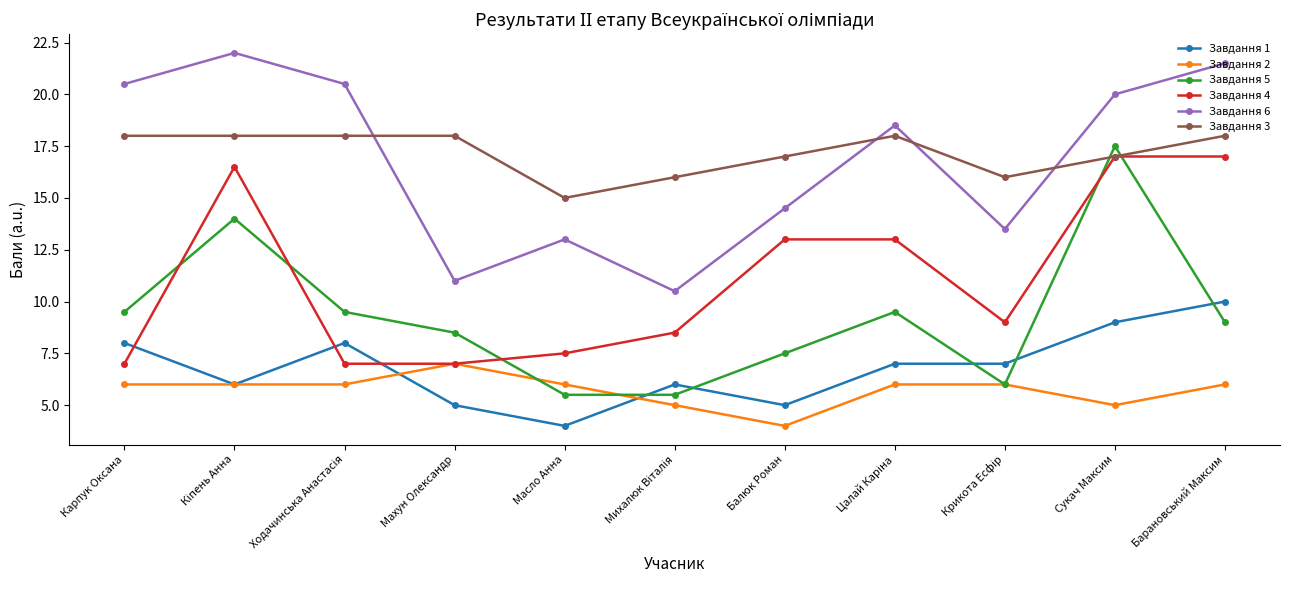

True or false: Завдання 3 and Завдання 2 cross at least once.

False